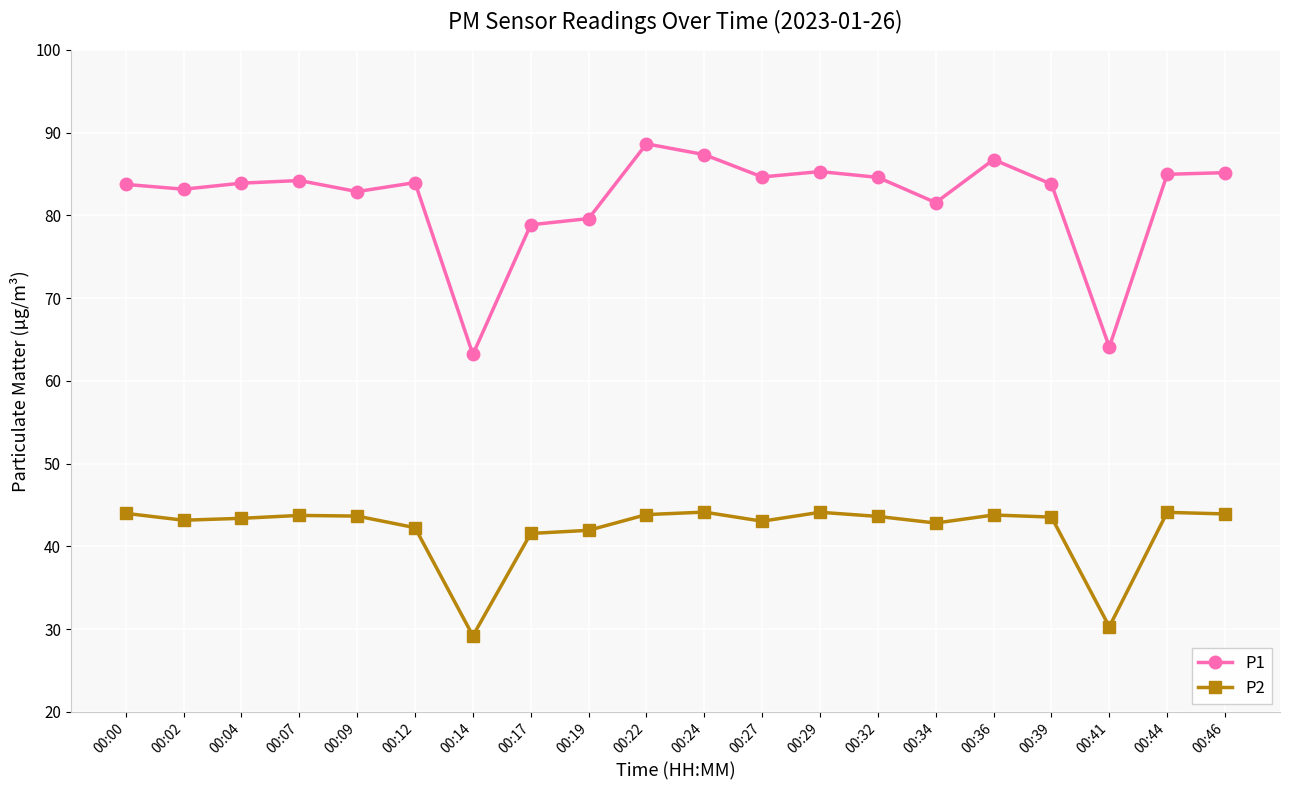

List the series in order of their overall mean, highest first.

P1, P2